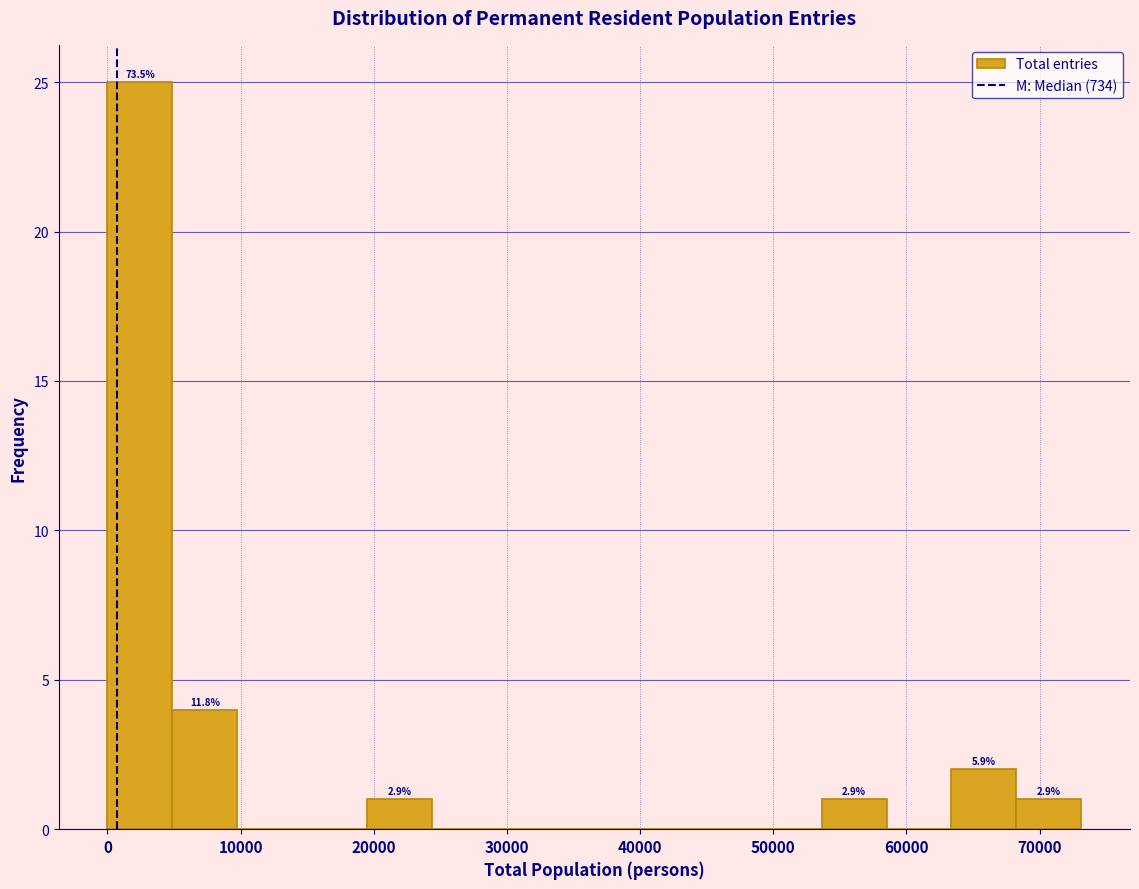

Which range on the x-axis has the tallest bar?

0 to 5000